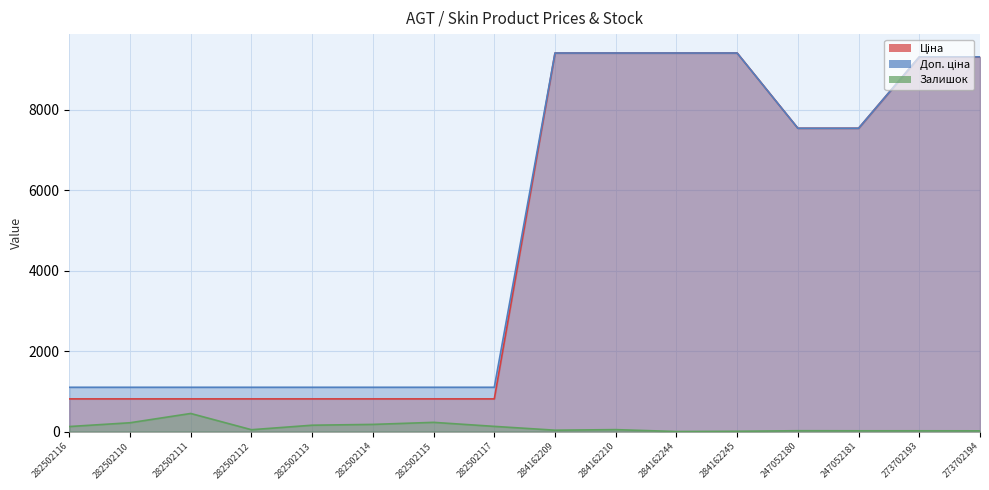

Reading left to right, what are all the values shown in this chart?

Ціна: 282502116=813.0	282502110=813.0	282502111=813.0	282502112=813.0	282502113=813.0	282502114=813.0	282502115=813.0	282502117=813.0	284162209=9416.9	284162210=9416.9	284162244=9416.9	284162245=9416.9	247052180=7545.9	247052181=7545.9	273702193=9321.4	273702194=9321.4
Доп. ціна: 282502116=1101.8	282502110=1101.8	282502111=1101.8	282502112=1101.8	282502113=1101.8	282502114=1101.8	282502115=1101.8	282502117=1101.8	284162209=9416.9	284162210=9416.9	284162244=9416.9	284162245=9416.9	247052180=7545.9	247052181=7545.9	273702193=9321.4	273702194=9321.4
Залишок: 282502116=125.0	282502110=219.0	282502111=450.0	282502112=46.0	282502113=158.0	282502114=178.0	282502115=229.0	282502117=129.0	284162209=34.0	284162210=48.0	284162244=1.0	284162245=7.0	247052180=21.0	247052181=19.0	273702193=19.0	273702194=18.0